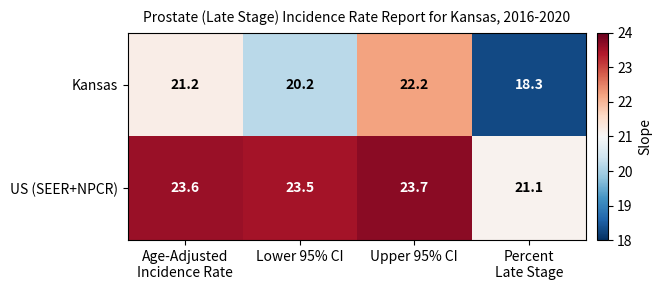

How many categories are shown in the chart?

4